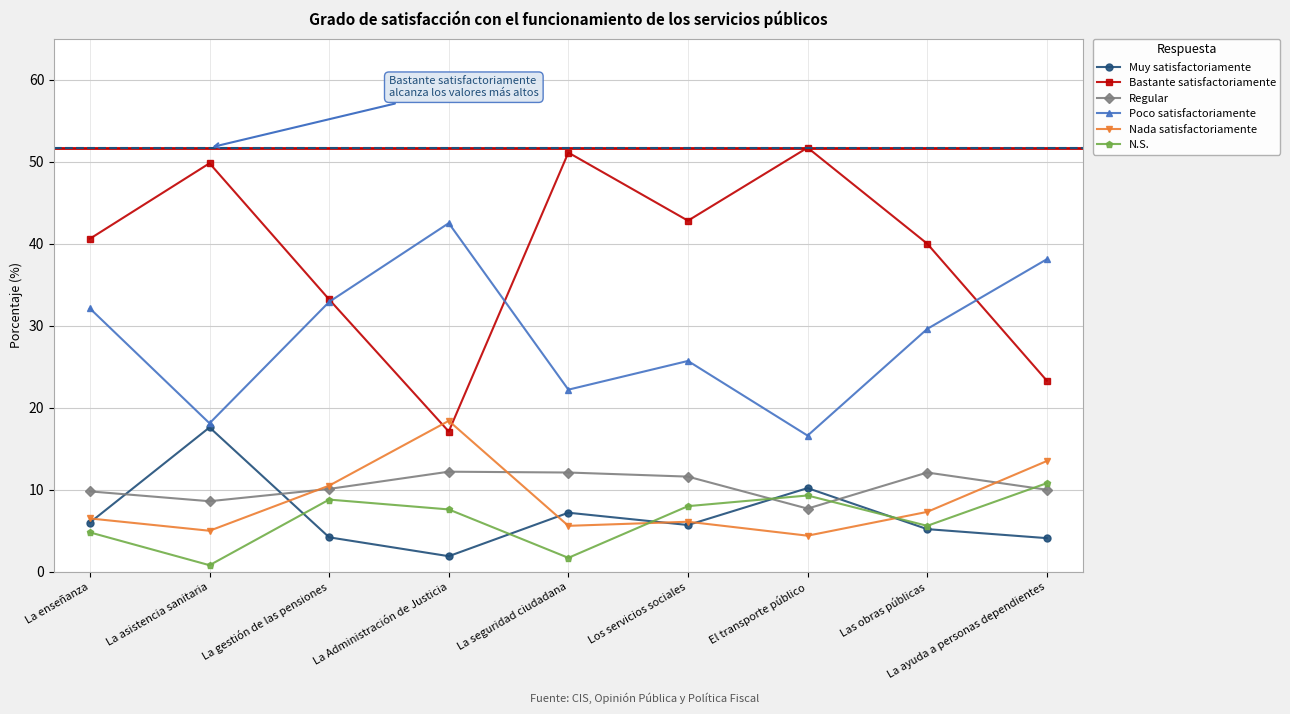

What are all the series names shown in the legend?

Muy satisfactoriamente, Bastante satisfactoriamente, Regular, Poco satisfactoriamente, Nada satisfactoriamente, N.S.